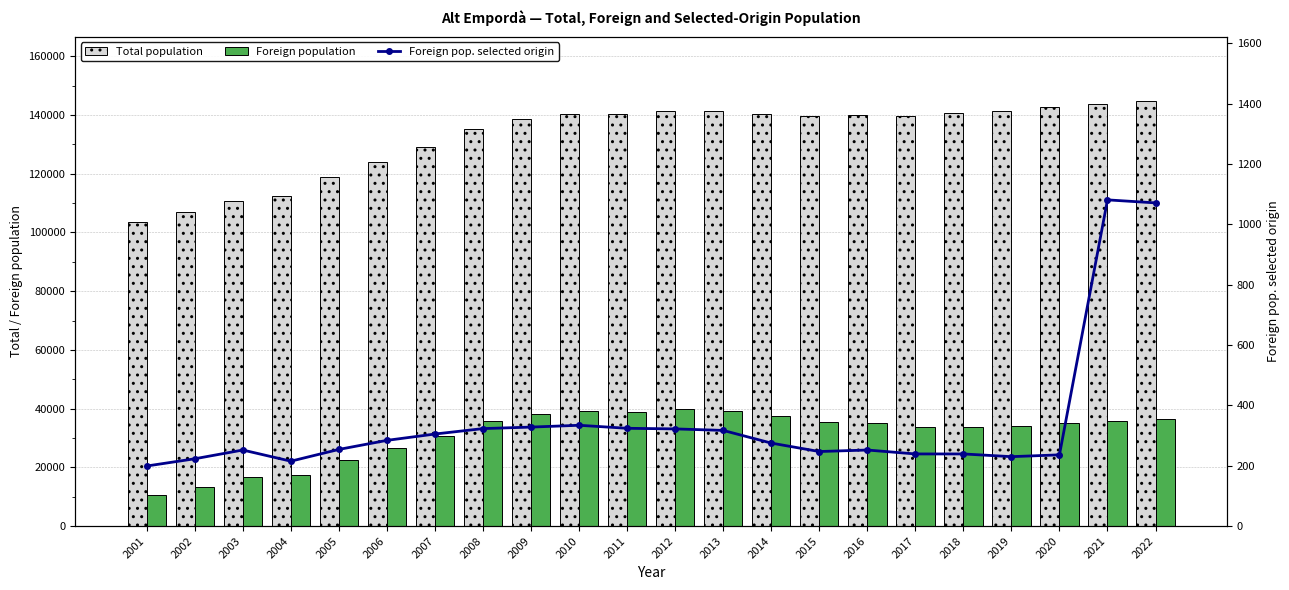

Is it true that Foreign population equals 19417 at 2012?

False